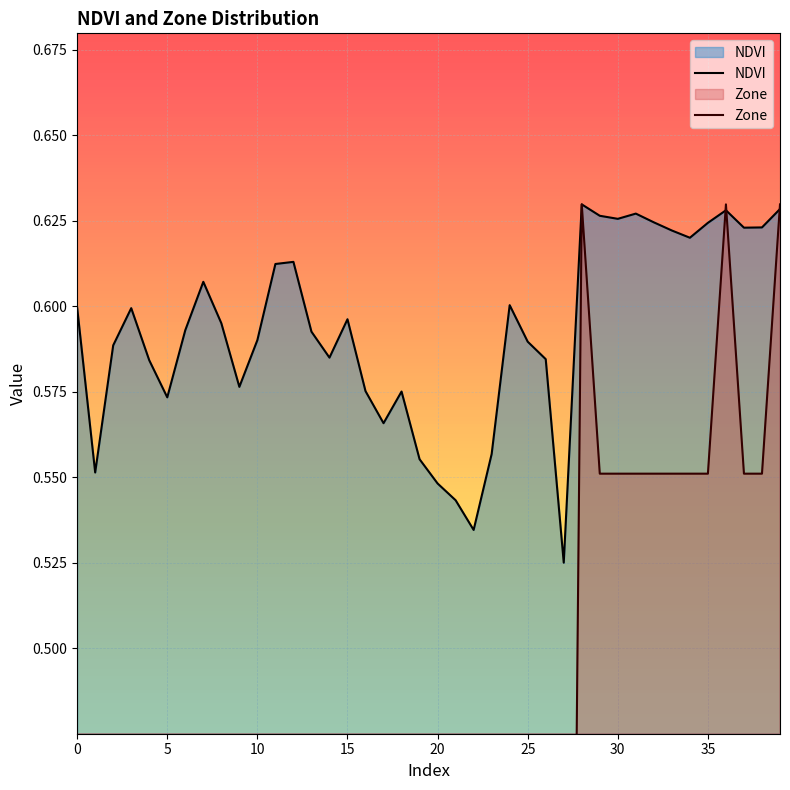

Which series has the largest total across all categories?

NDVI